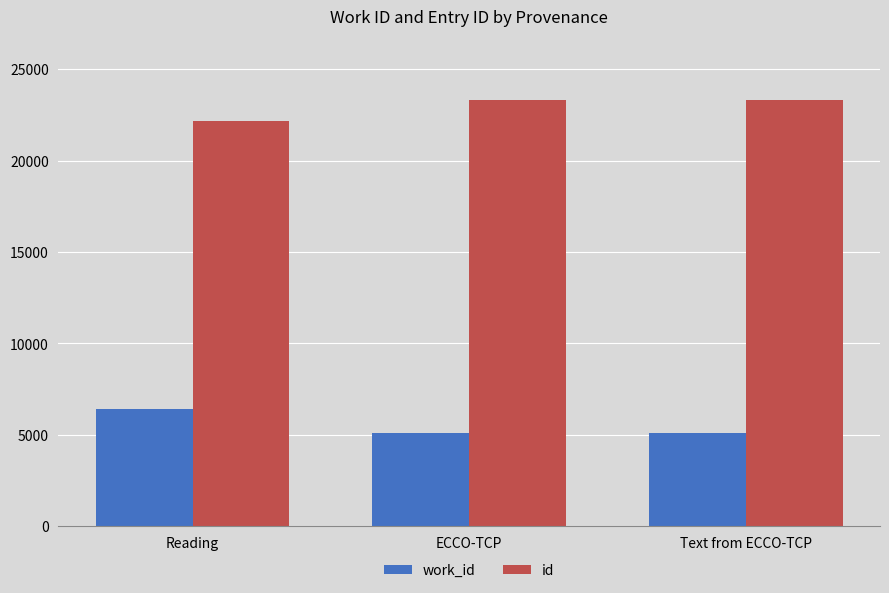

What is the sum of all id values?

68733.9